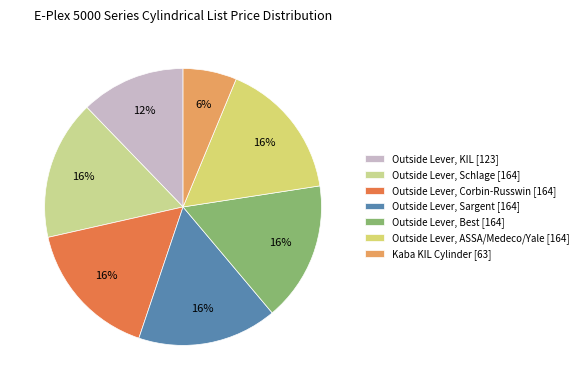

How many slices are in this pie chart?

7